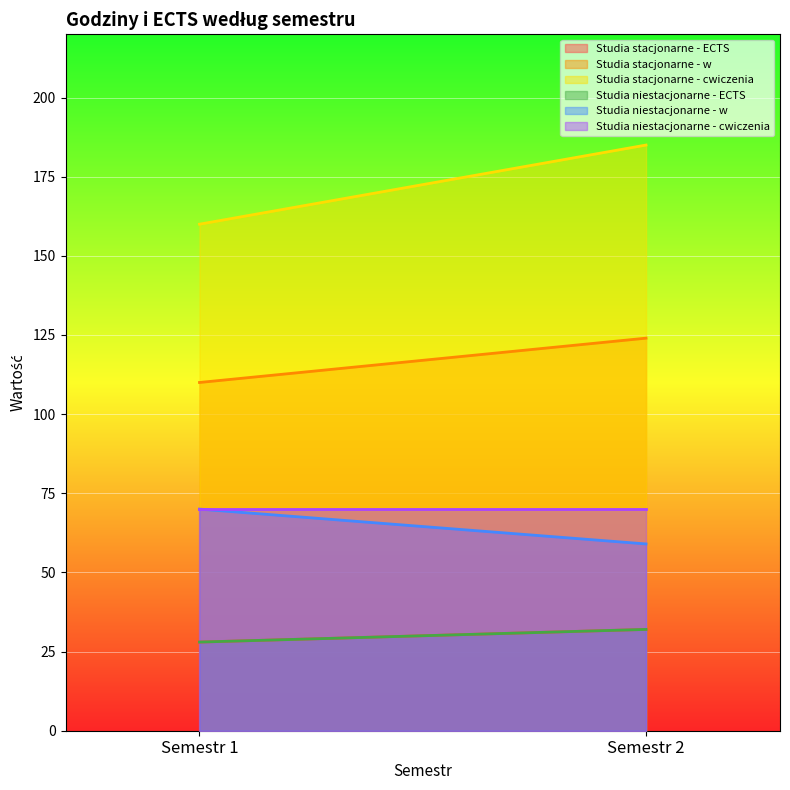

What is the value of the Studia stacjonarne - w point at the 2nd from the left?

124